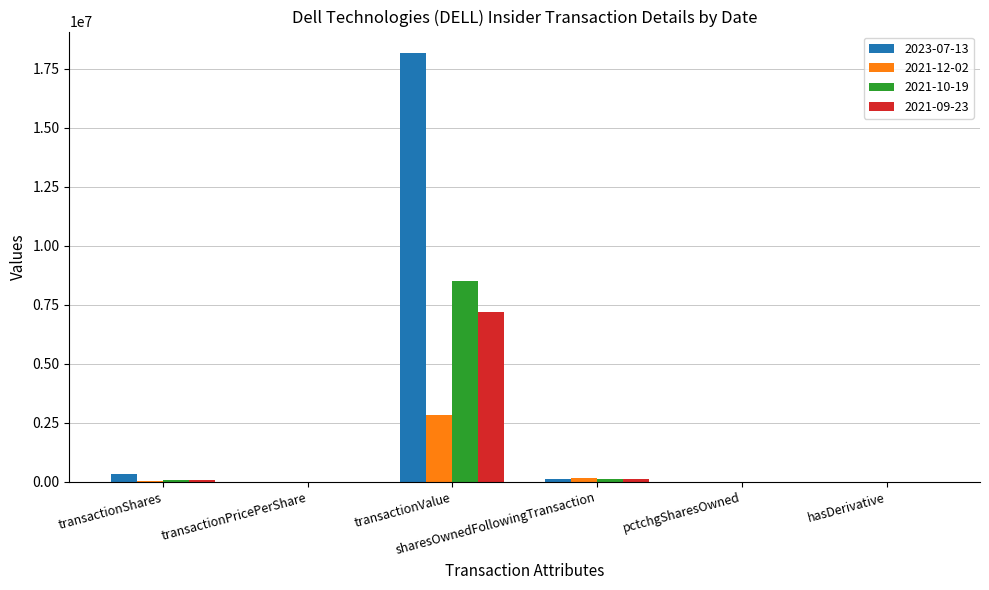

Which series has the largest total across all categories?

2023-07-13